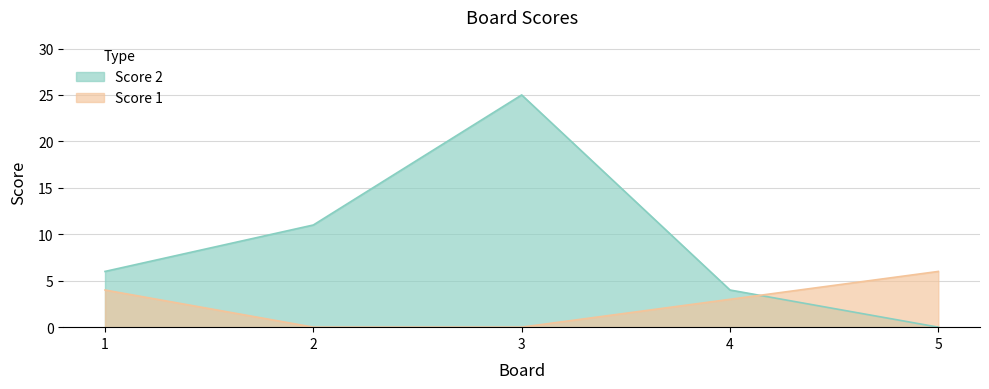

True or false: Score 2 and Score 1 intersect in this chart.

True